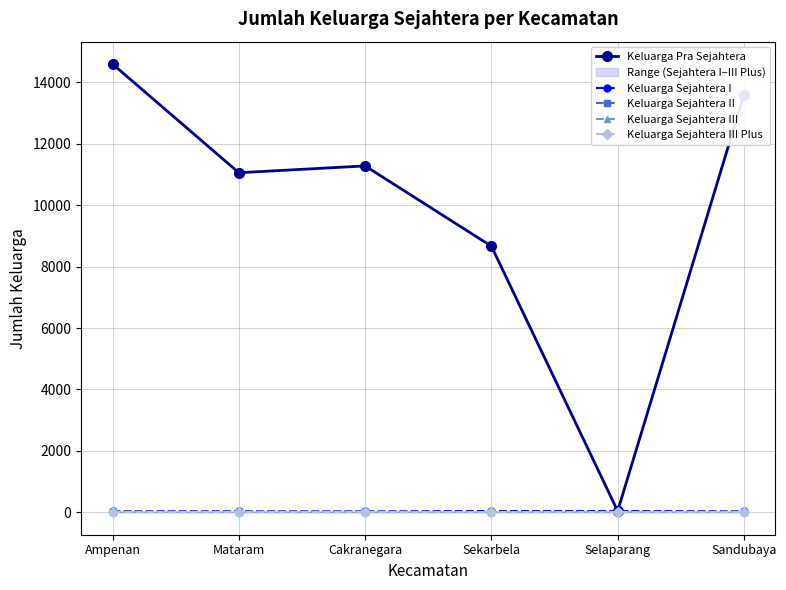

The Keluarga Sejahtera I series shows 43 at Cakranegara. True or false?

False